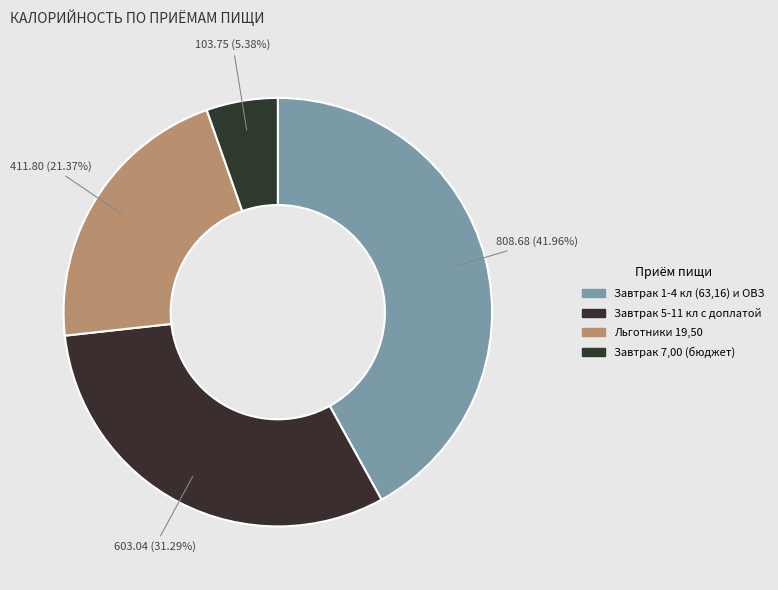

What percentage is the Завтрак 7,00 (бюджет) slice, to the nearest percent?

5%